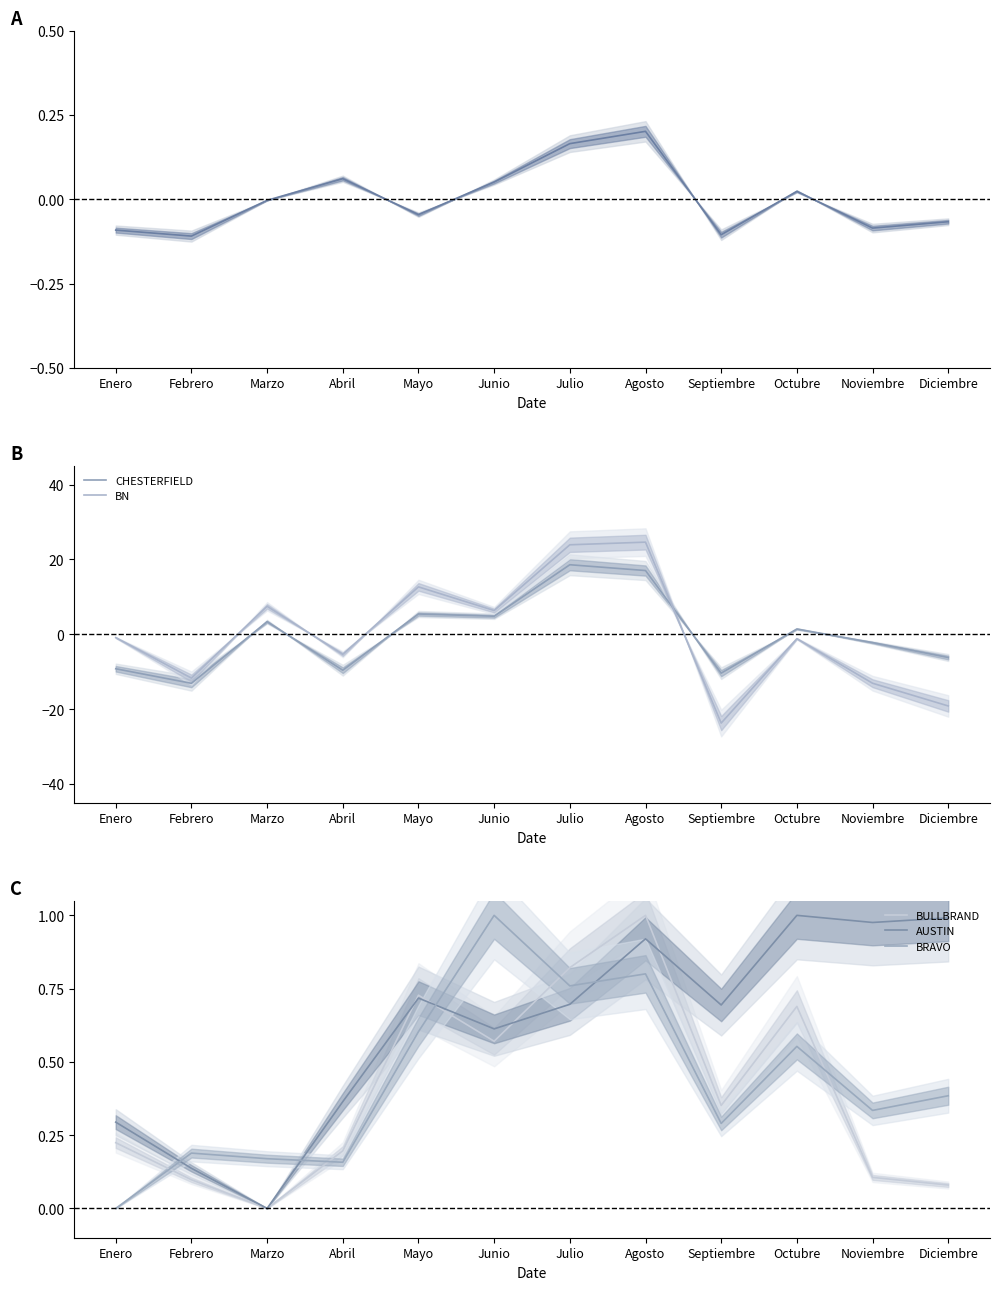

How many positive values does the CHESTERFIELD series have?

6